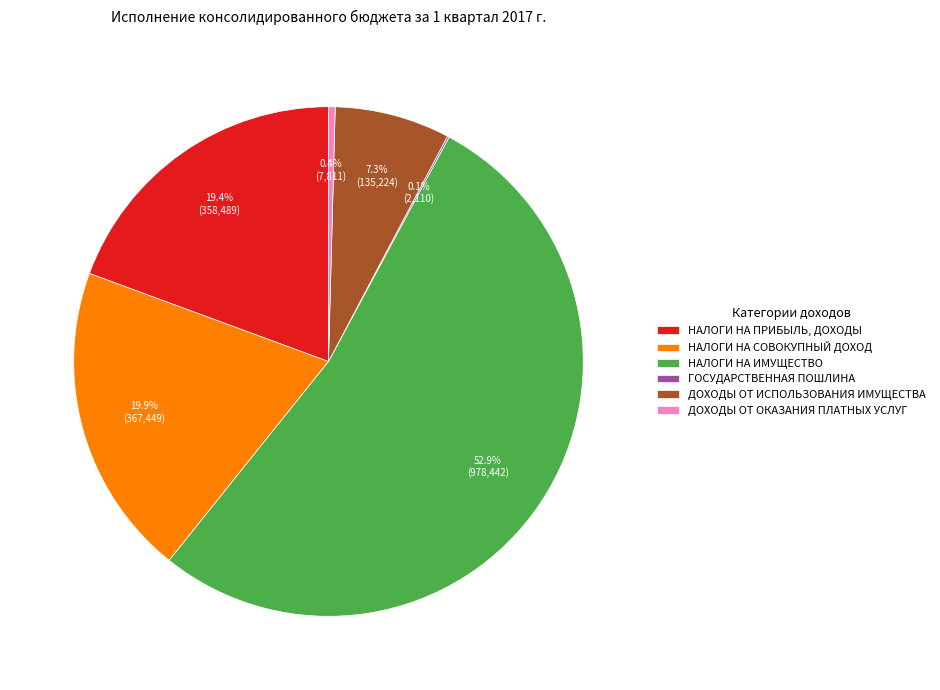

Do НАЛОГИ НА ИМУЩЕСТВО and НАЛОГИ НА СОВОКУПНЫЙ ДОХОД together represent more than half of the pie?

Yes